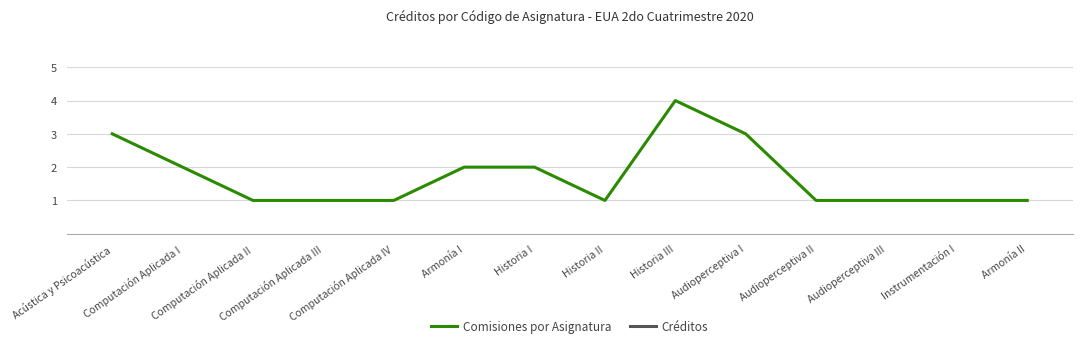

True or false: Créditos and Comisiones por Asignatura intersect in this chart.

False